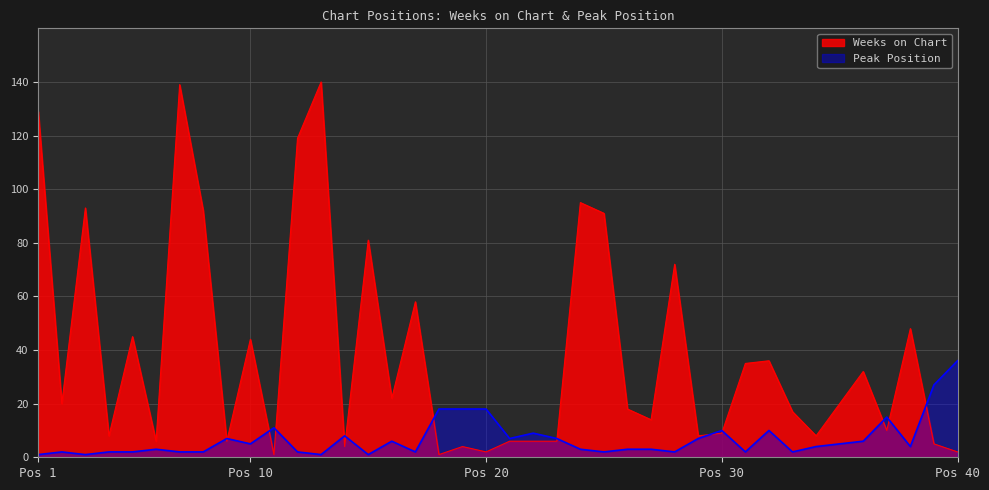

True or false: Weeks on Chart has more than 2 interior local peaks.

True